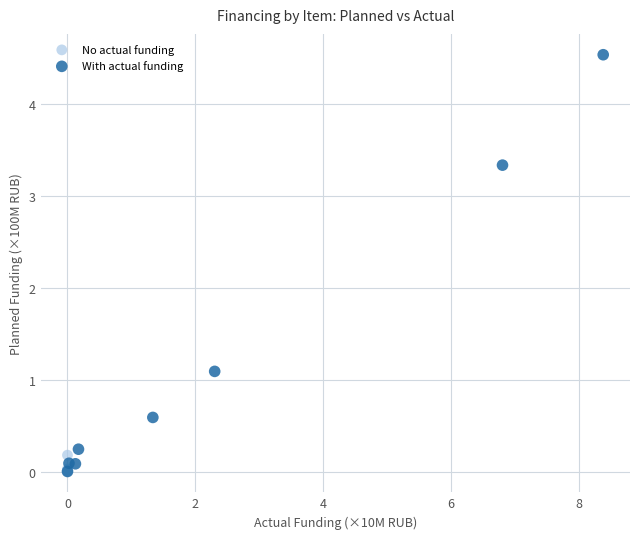

What are all the series names shown in the legend?

No actual funding, With actual funding